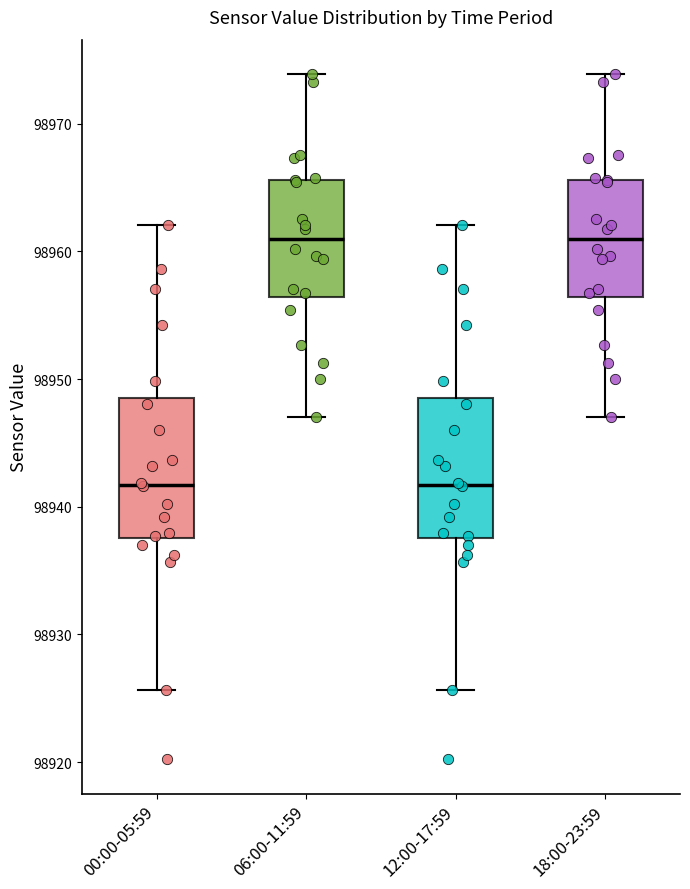

Reading left to right, read every box against the y-axis: the position of its median line, the range the box covers, and the ends of its whiskers. The values are not printed on the chart, so give them approximately, as read against the axis.

00:00-05:59: median 98942, box 98938 to 98948, whiskers 98926 to 98962
06:00-11:59: median 98961, box 98956 to 98966, whiskers 98947 to 98974
12:00-17:59: median 98942, box 98938 to 98948, whiskers 98926 to 98962
18:00-23:59: median 98961, box 98956 to 98966, whiskers 98947 to 98974